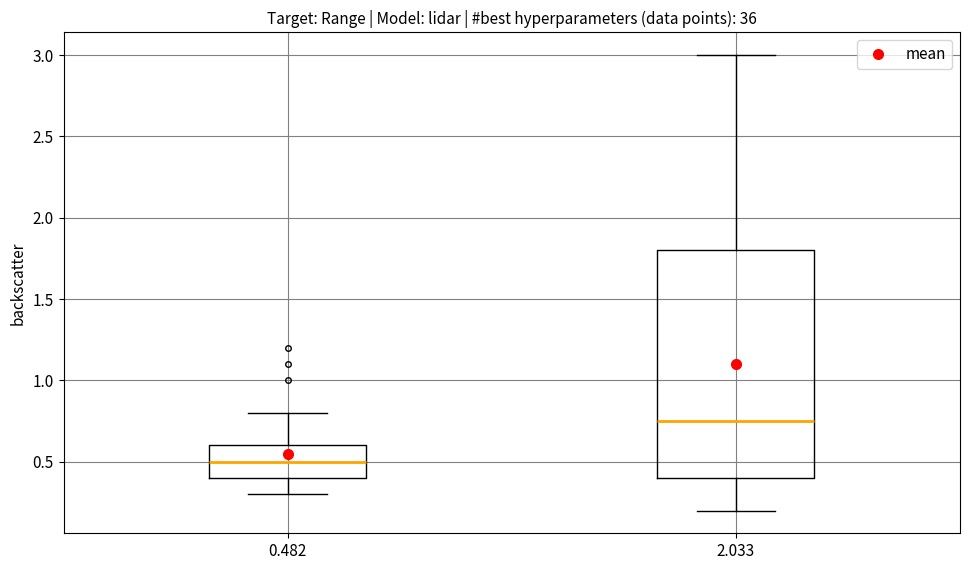

Reading left to right, transcribe this box plot: for each box, give where its median line is, the range the box spans, and where its two whiskers end, as read against the y-axis. The values are not printed on the chart, so give them approximately, as read against the axis.

0.482: median 0.50, box 0.40 to 0.60, whiskers 0.30 to 0.80
2.033: median 0.75, box 0.40 to 1.80, whiskers 0.20 to 3.00